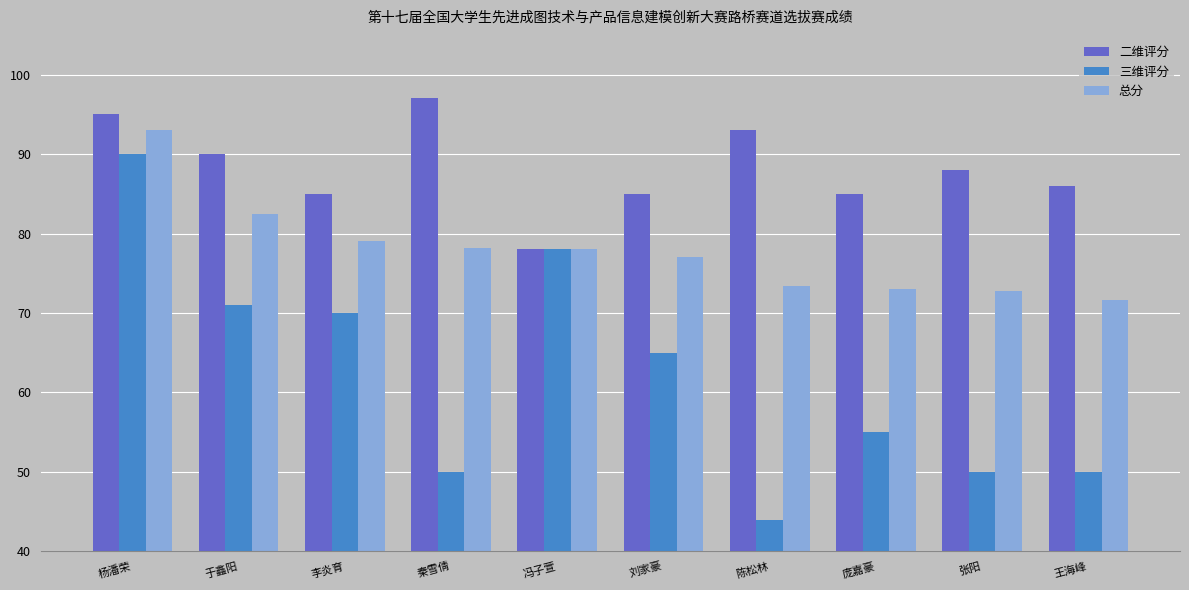

What is the spread (max minus min) of values at 张阳?

38.0